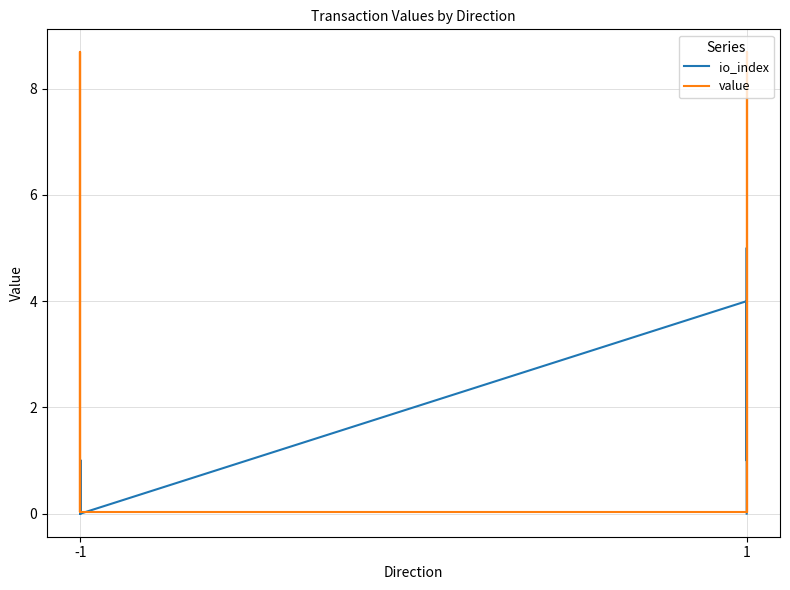

Between -1 and 1, which series saw the biggest shift?

io_index